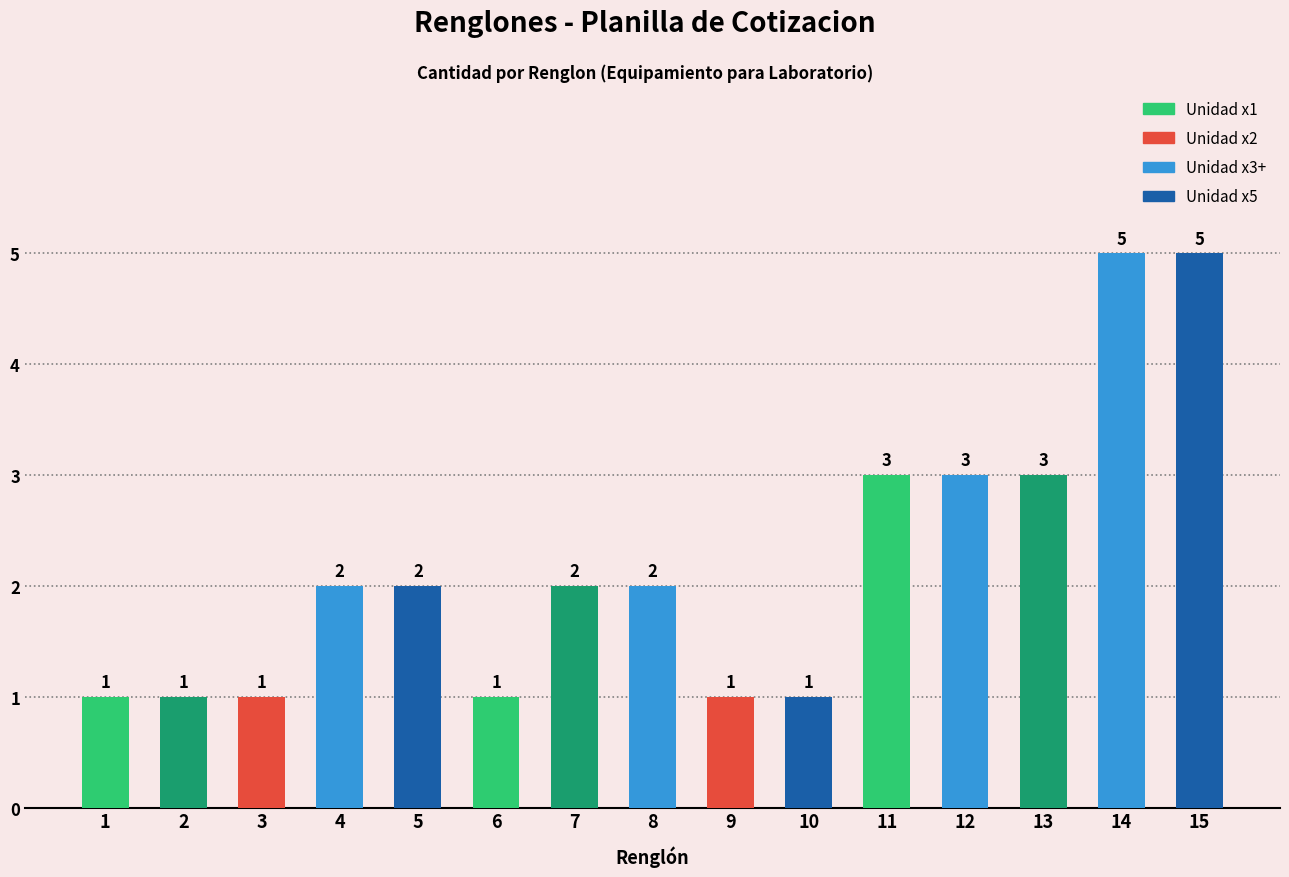

Count the values in the range 1 to 3.

13